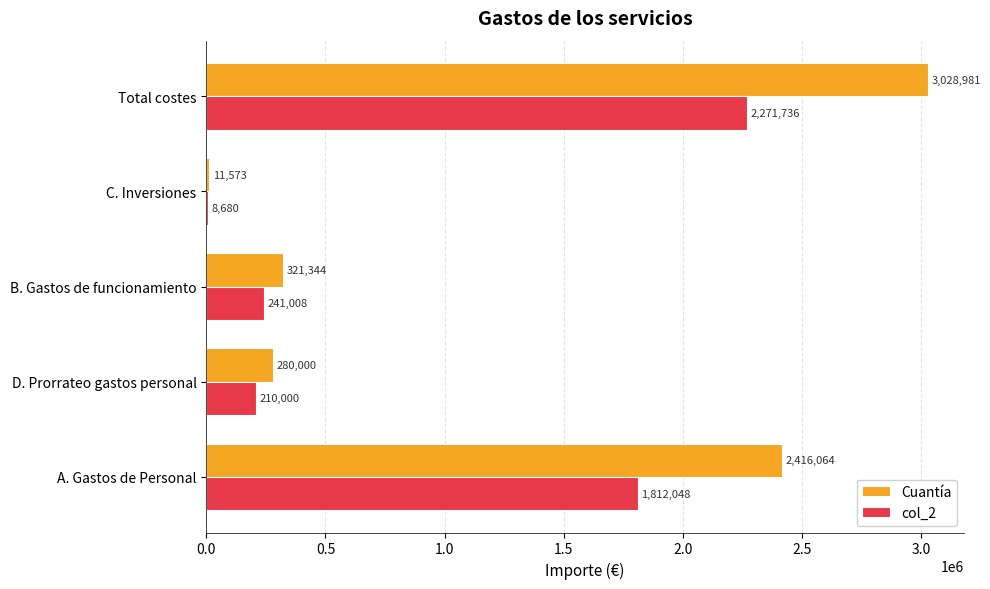

What is the total value across all series at D. Prorrateo gastos personal?

490000.0